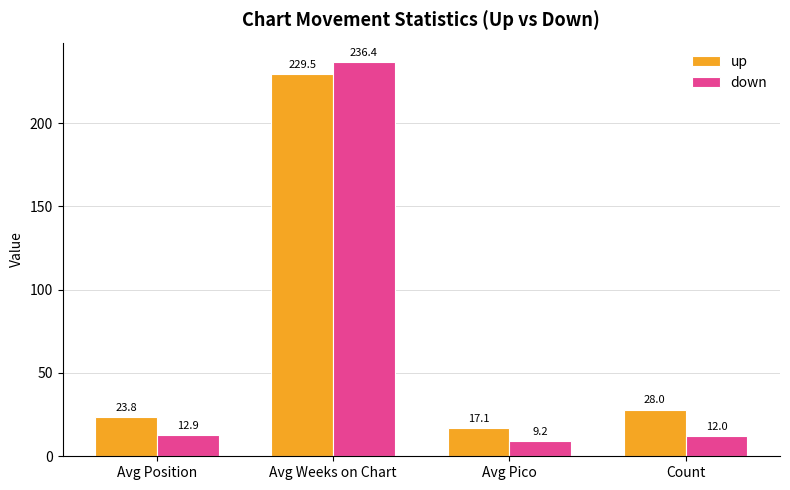

How many values in the down series are below 12?

1